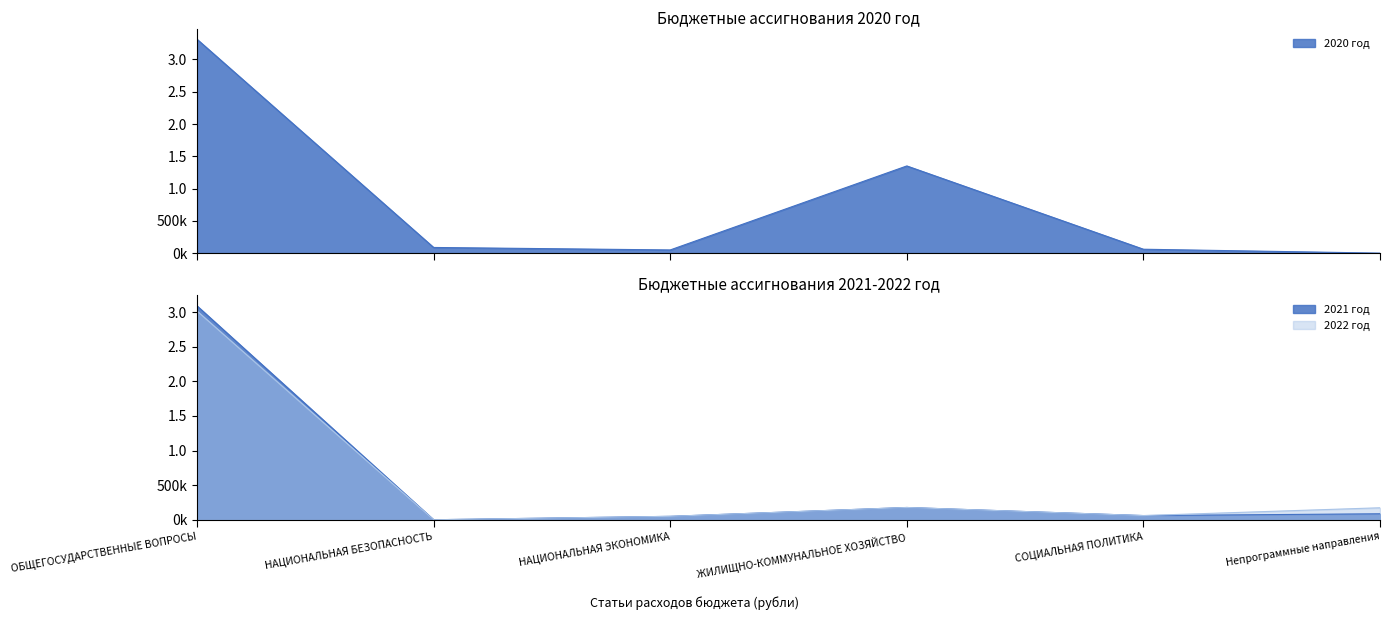

At which category is the sum across all series the highest?

ОБЩЕГОСУДАРСТВЕННЫЕ ВОПРОСЫ